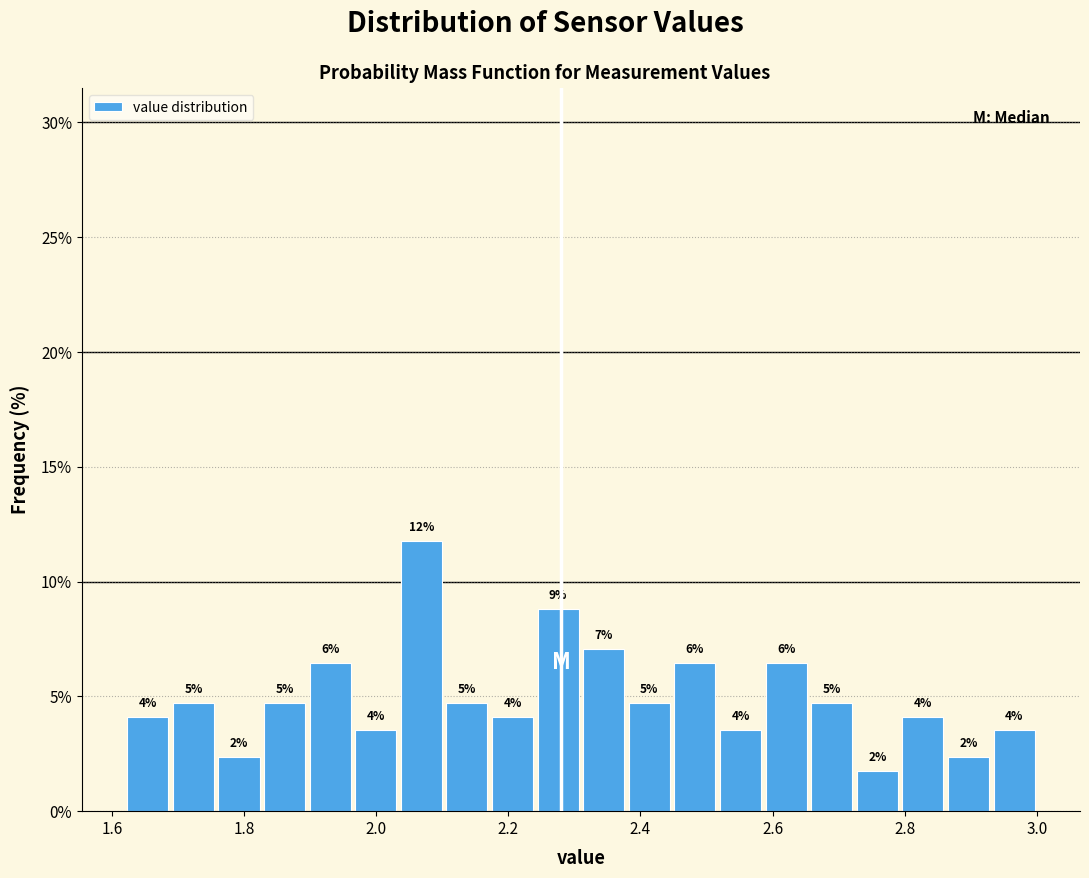

Around what value on the x-axis is the tallest bar? Give the approximate position of its centre, as read against the axis.

2.06